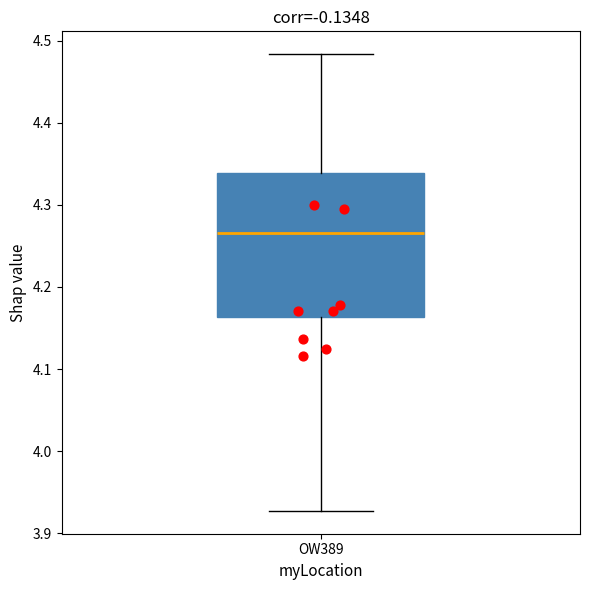

Transcribe this box plot: give where the median line is, the range the box spans, and where the two whiskers end, as read against the y-axis. The values are not printed on the chart, so give them approximately, as read against the axis.

median 4.27, box 4.16 to 4.34, whiskers 3.93 to 4.48